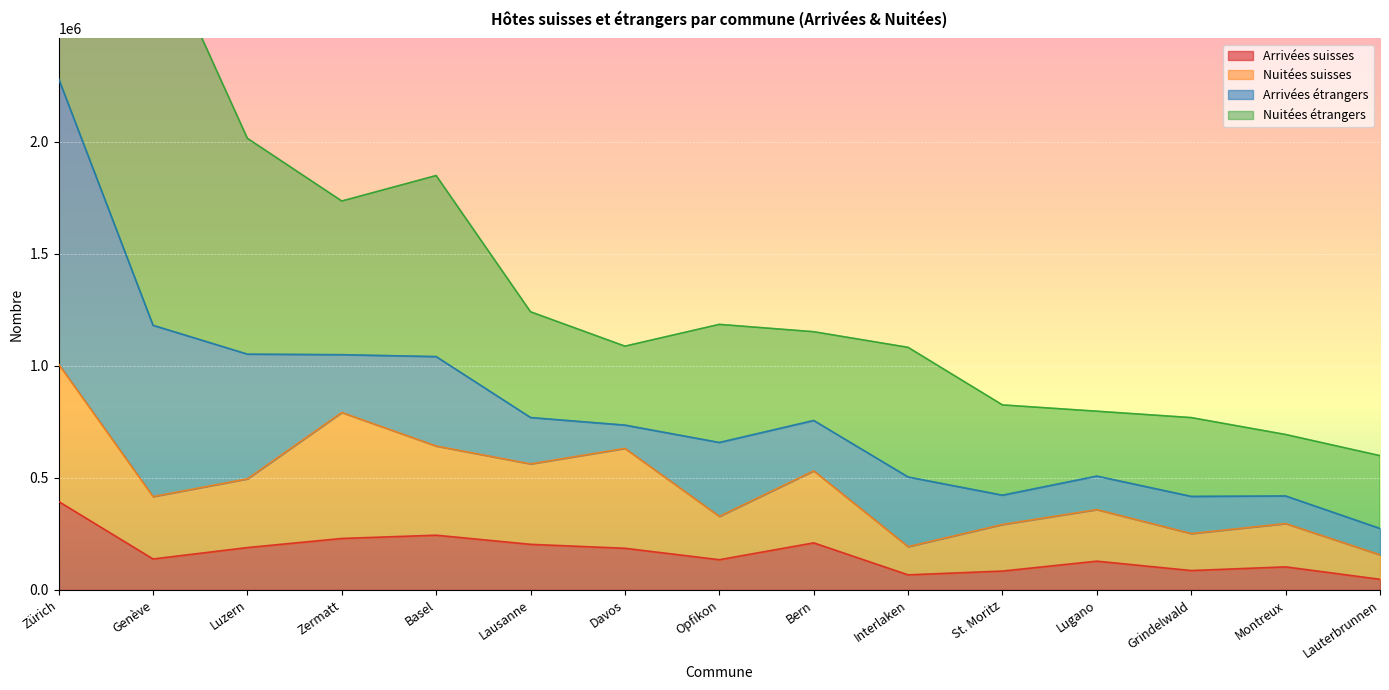

Which series has the largest total across all categories?

Nuitées étrangers